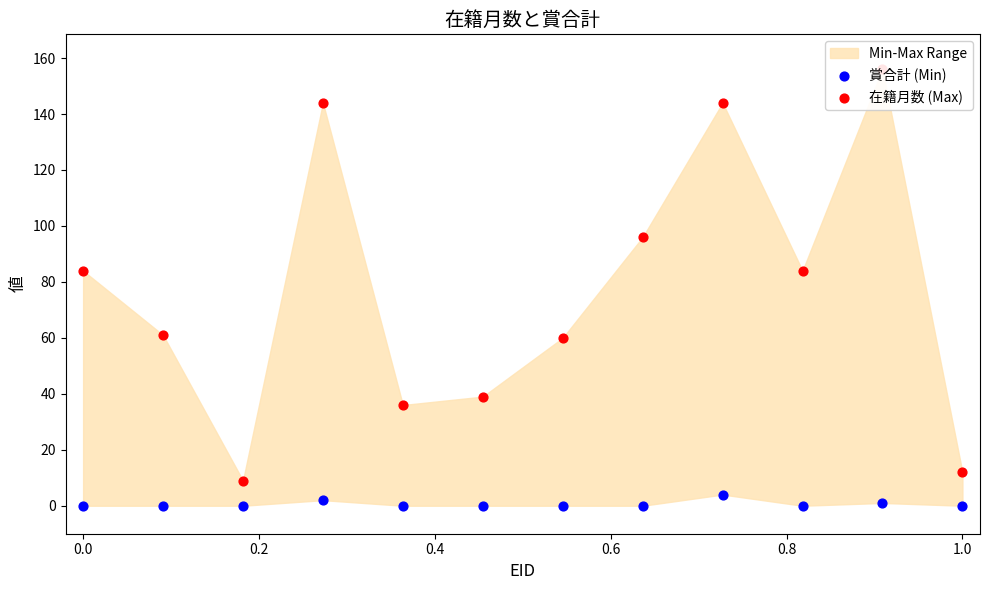

Which series reaches the minimum Y coordinate?

賞合計 (Min)